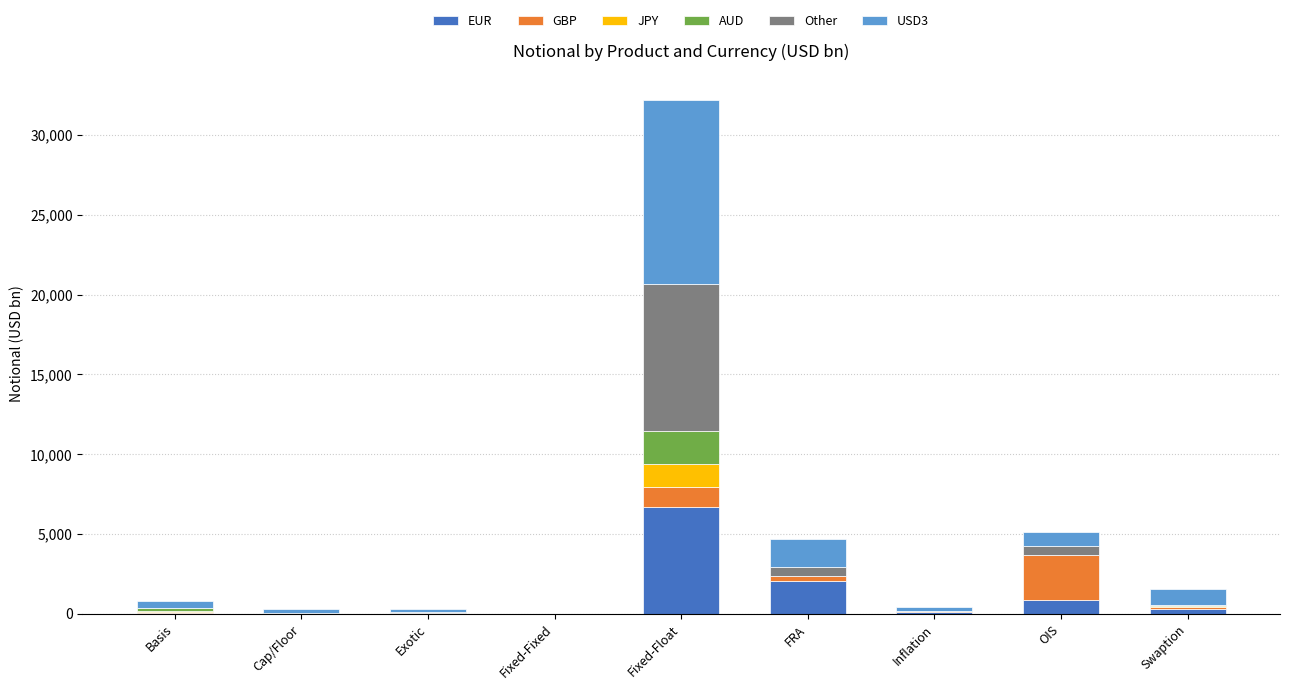

Which category has the highest value in the EUR series?

Fixed-Float